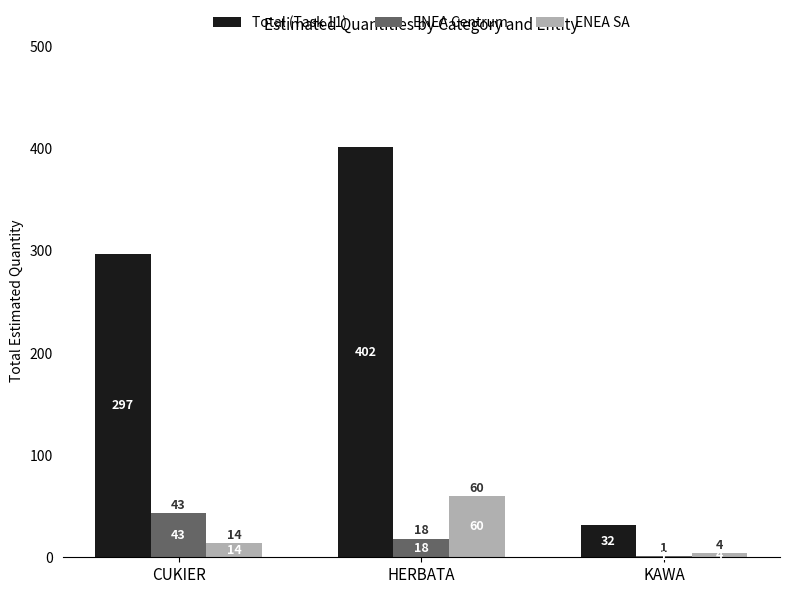

What is the maximum value shown in the chart?

402